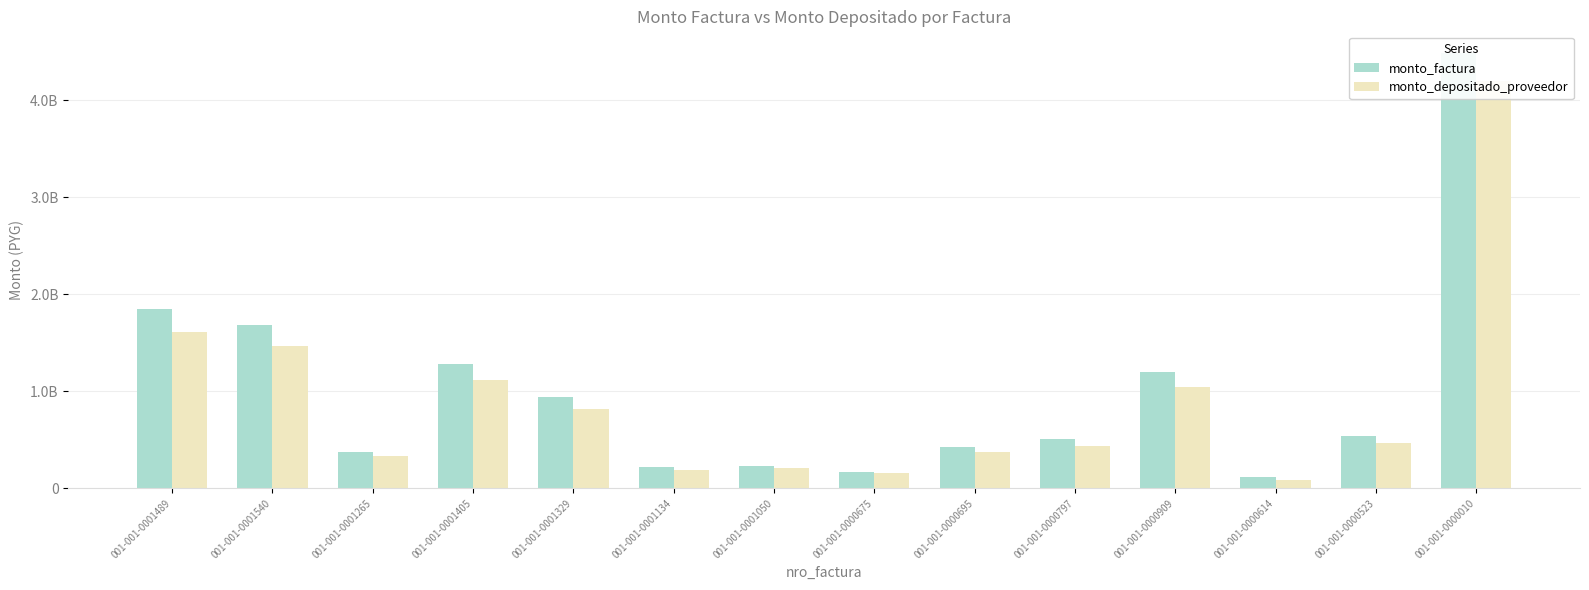

Rank the series at 001-001-0000695 from highest to lowest value.

monto_factura, monto_depositado_proveedor